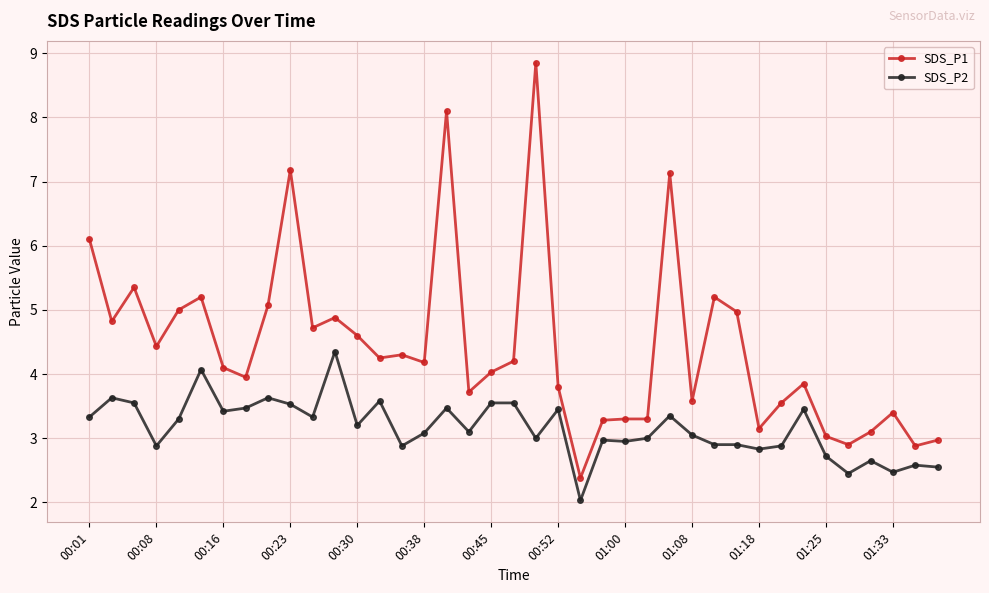

What is the value of the SDS_P1 point at the 4th from the left?

4.4